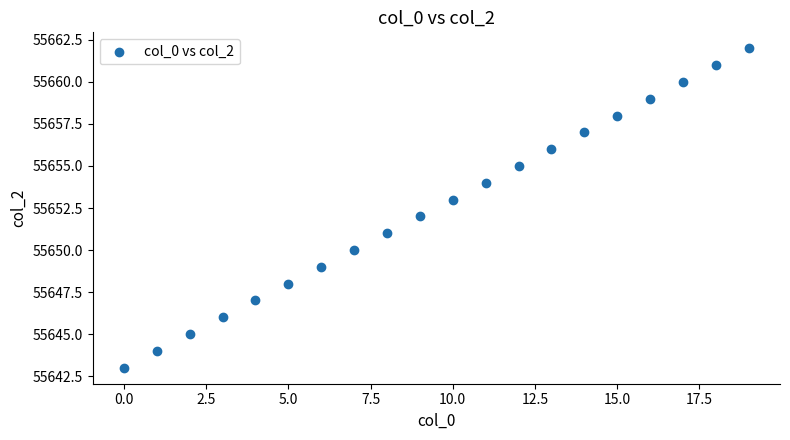

What is the range of Y values (max minus min)?

19